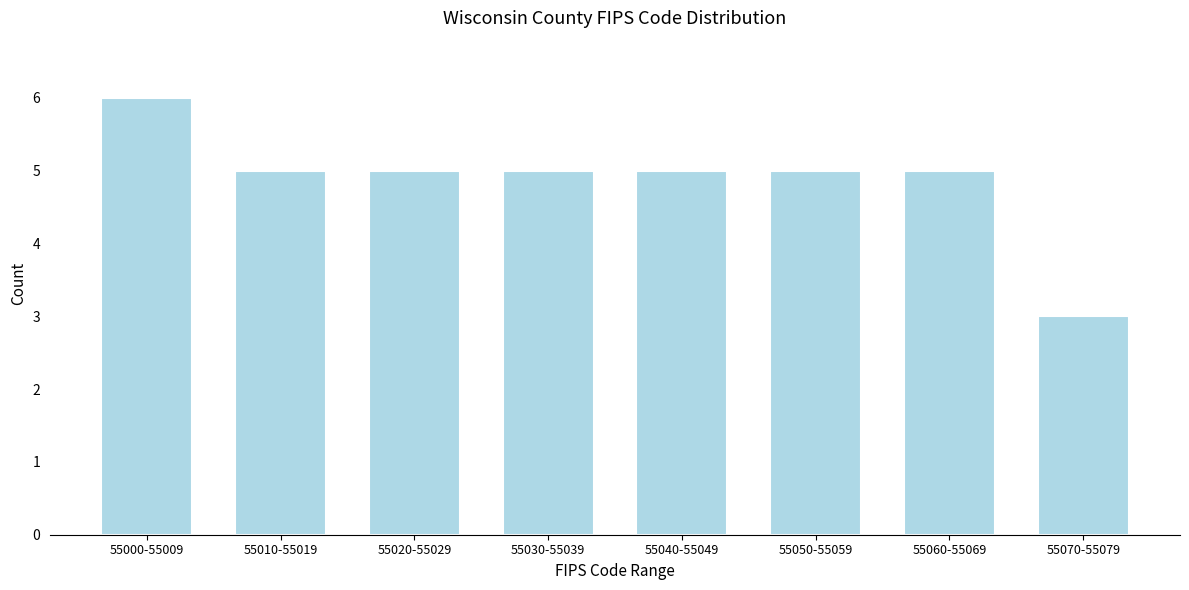

Reading right to left, extract all data points from this chart.

55070-55079=3	55060-55069=5	55050-55059=5	55040-55049=5	55030-55039=5	55020-55029=5	55010-55019=5	55000-55009=6